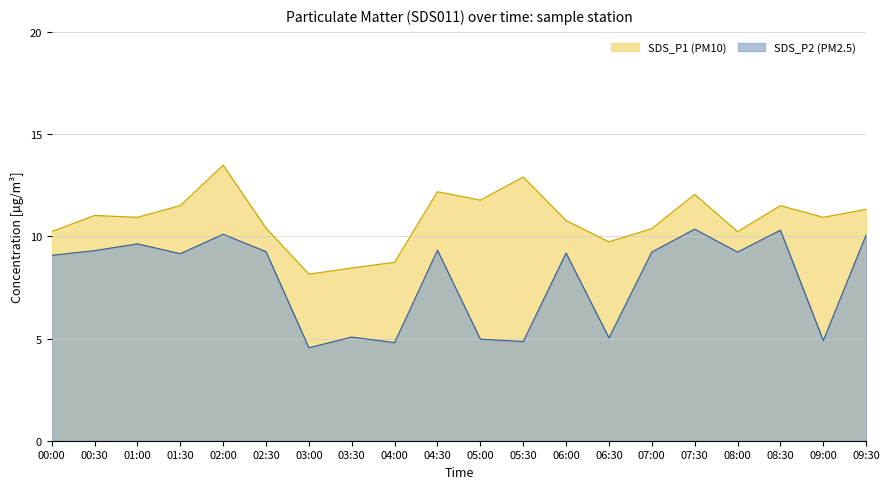

Does the chart display data point markers on the line(s)?

No